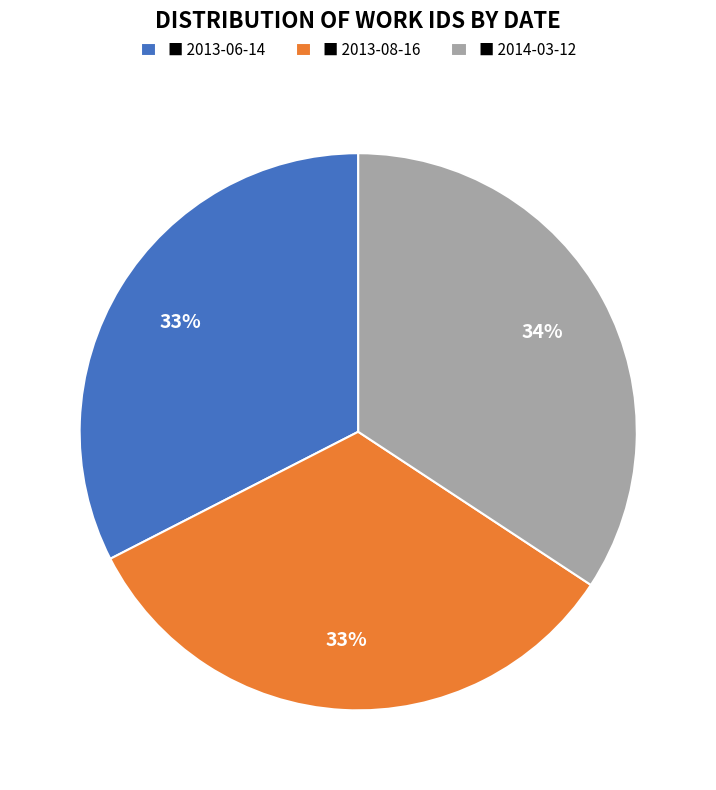

How many slices are in this pie chart?

3